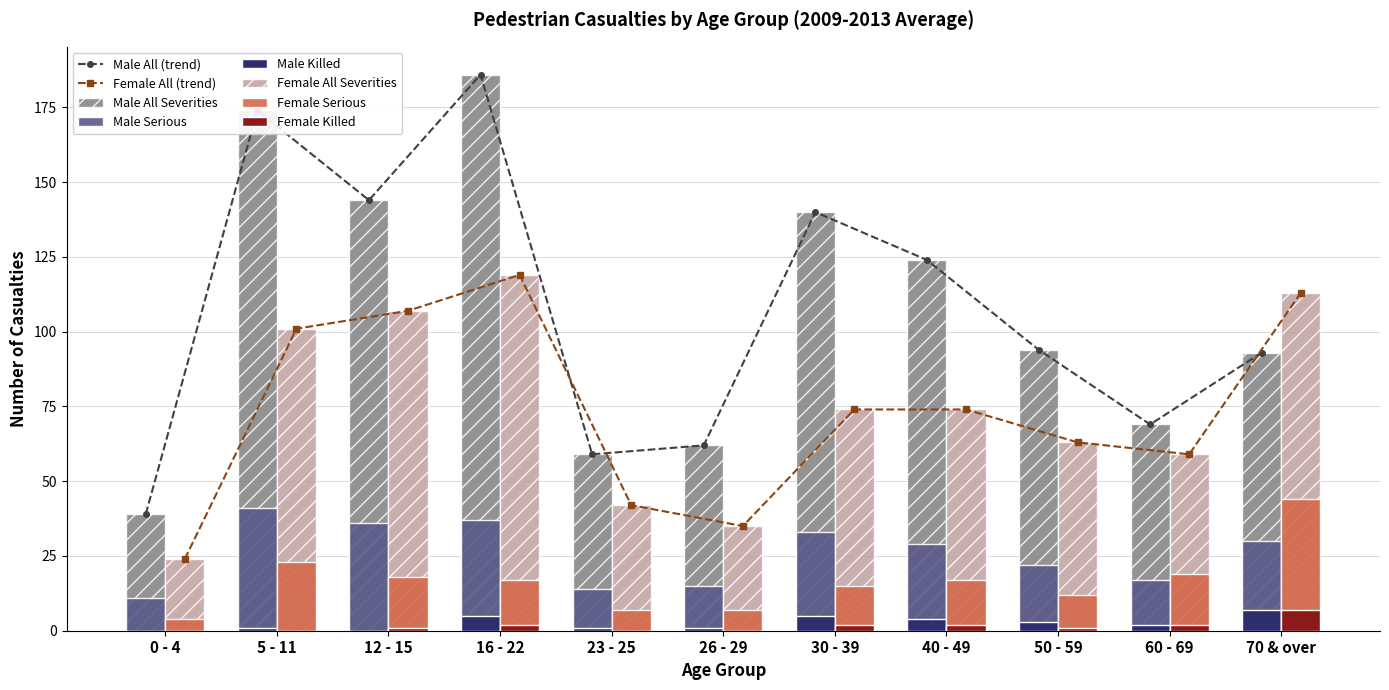

What is the highest value of the Female All Severities series?

119